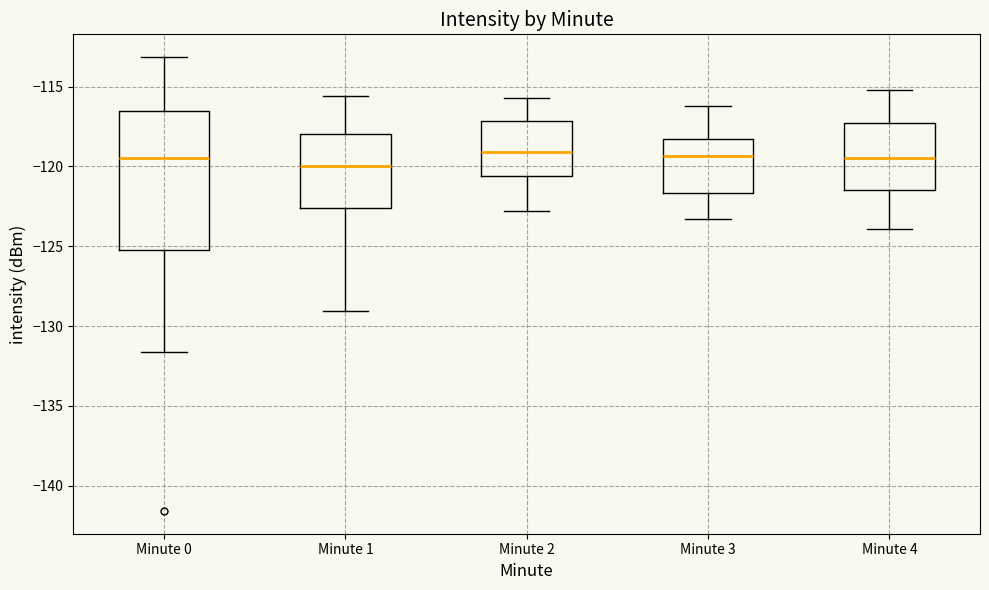

Reading left to right, read every box against the y-axis: the position of its median line, the range the box covers, and the ends of its whiskers. The values are not printed on the chart, so give them approximately, as read against the axis.

Minute 0: median -119.5, box -125.5 to -116.5, whiskers -131.5 to -113.0
Minute 1: median -120.0, box -122.5 to -118.0, whiskers -129.0 to -115.5
Minute 2: median -119.0, box -120.5 to -117.0, whiskers -123.0 to -115.5
Minute 3: median -119.5, box -121.5 to -118.0, whiskers -123.5 to -116.0
Minute 4: median -119.5, box -121.5 to -117.0, whiskers -124.0 to -115.0